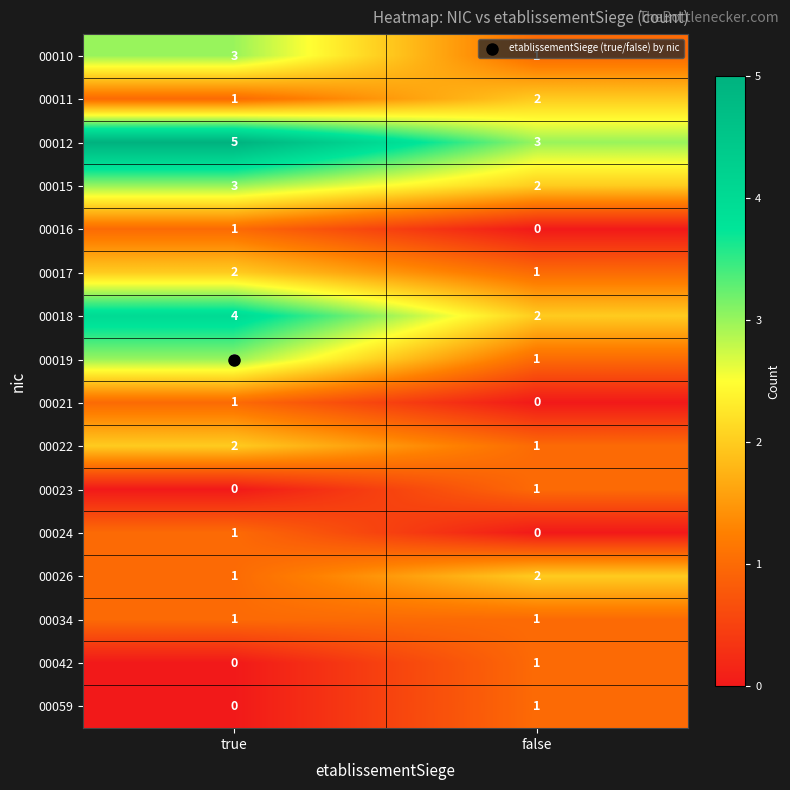

Is it true that 00022 equals 3 at true?

False